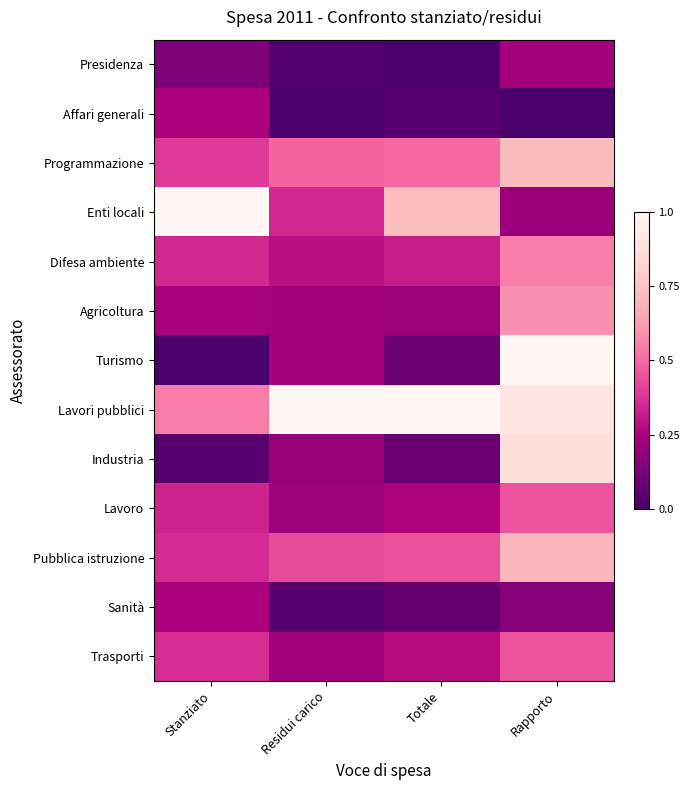

Reading left to right, transcribe all the data shown in this chart.

Presidenza: Stanziato=0.1	Residui carico=0.0	Totale=0.0	Rapporto=0.2
Affari generali: Stanziato=0.2	Residui carico=0.0	Totale=0.0	Rapporto=0.0
Programmazione: Stanziato=0.4	Residui carico=0.5	Totale=0.5	Rapporto=0.7
Enti locali: Stanziato=1.0	Residui carico=0.3	Totale=0.7	Rapporto=0.2
Difesa ambiente: Stanziato=0.3	Residui carico=0.3	Totale=0.3	Rapporto=0.5
Agricoltura: Stanziato=0.2	Residui carico=0.2	Totale=0.2	Rapporto=0.6
Turismo: Stanziato=0.0	Residui carico=0.2	Totale=0.1	Rapporto=1.0
Lavori pubblici: Stanziato=0.5	Residui carico=1.0	Totale=1.0	Rapporto=0.9
Industria: Stanziato=0.0	Residui carico=0.2	Totale=0.1	Rapporto=0.9
Lavoro: Stanziato=0.3	Residui carico=0.2	Totale=0.3	Rapporto=0.5
Pubblica istruzione: Stanziato=0.4	Residui carico=0.4	Totale=0.4	Rapporto=0.7
Sanità: Stanziato=0.2	Residui carico=0.0	Totale=0.1	Rapporto=0.2
Trasporti: Stanziato=0.4	Residui carico=0.2	Totale=0.3	Rapporto=0.4